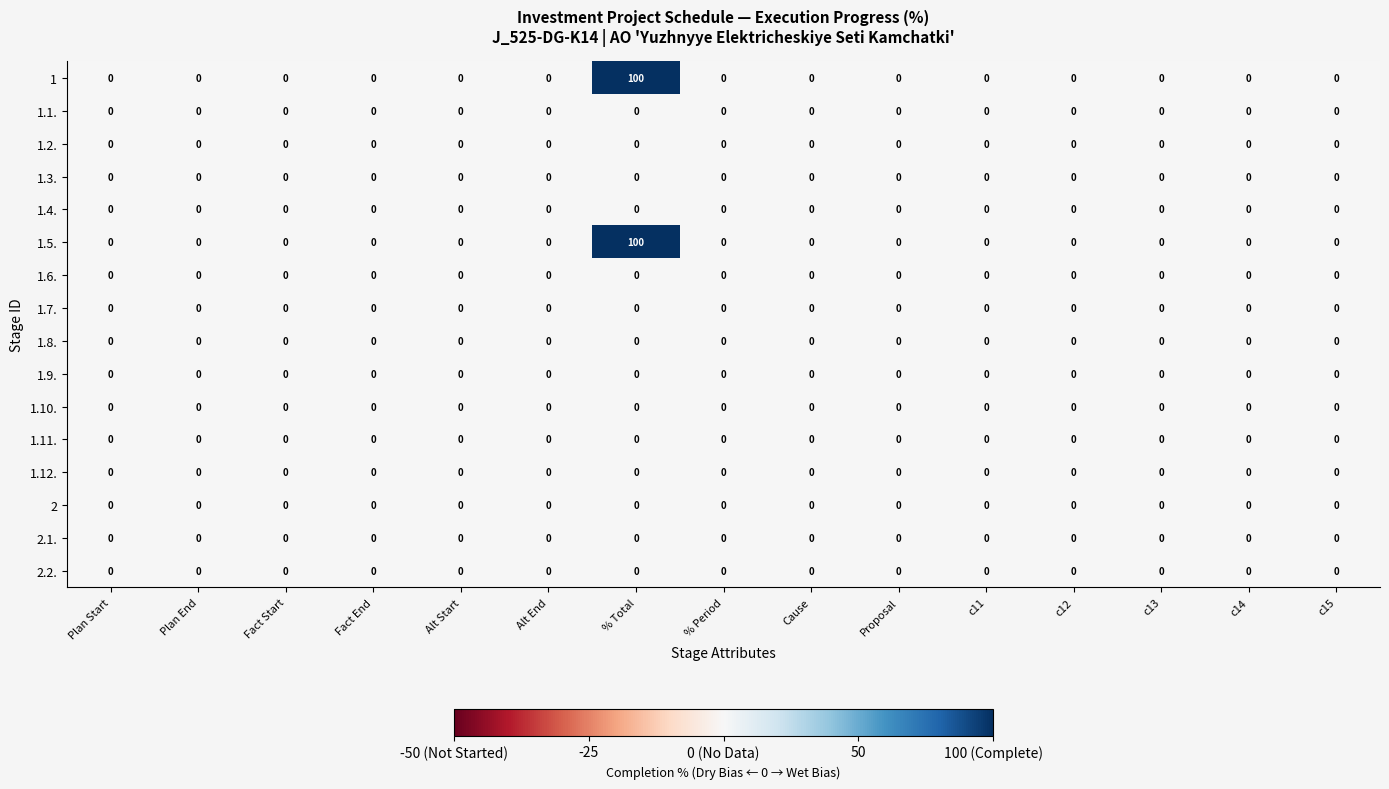

Which category has the highest value in the 1 series?

% Total